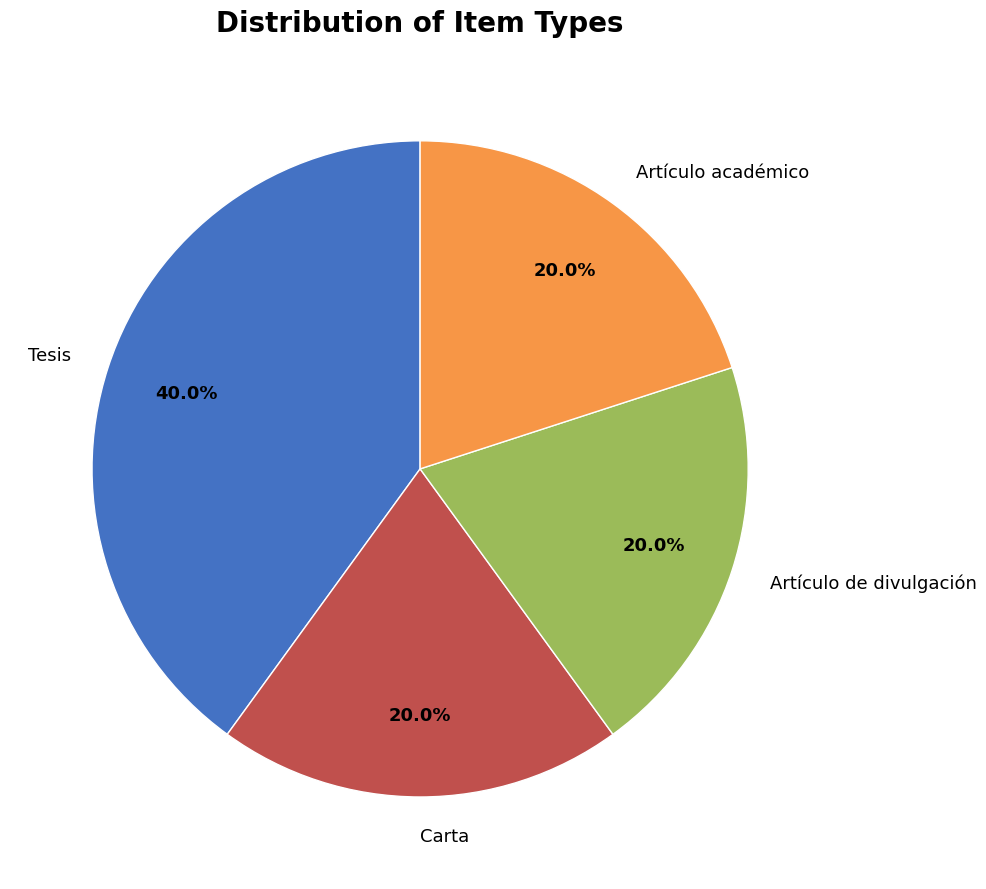

Which category has the biggest portion of the pie?

Tesis